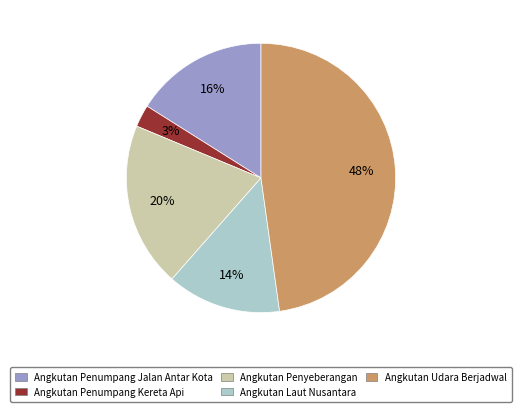

Is Angkutan Penumpang Jalan Antar Kota the majority of the pie?

No